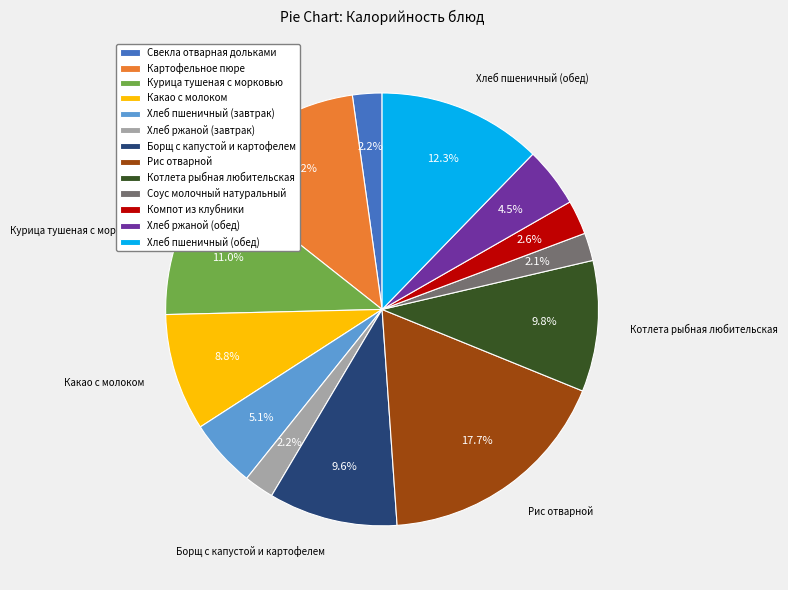

What is the total percentage of Рис отварной and Котлета рыбная любительская?

27.5%